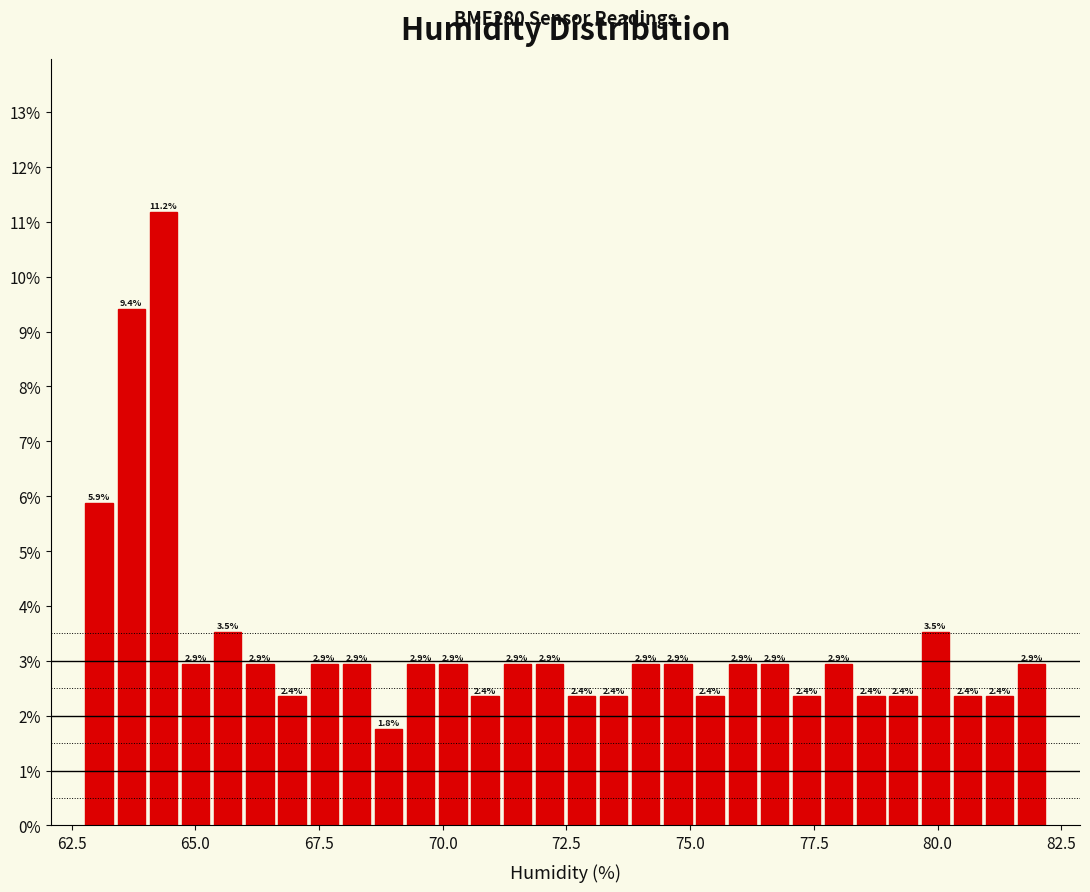

Around what value on the x-axis is the tallest bar? Give the approximate position of its centre, as read against the axis.

64.5